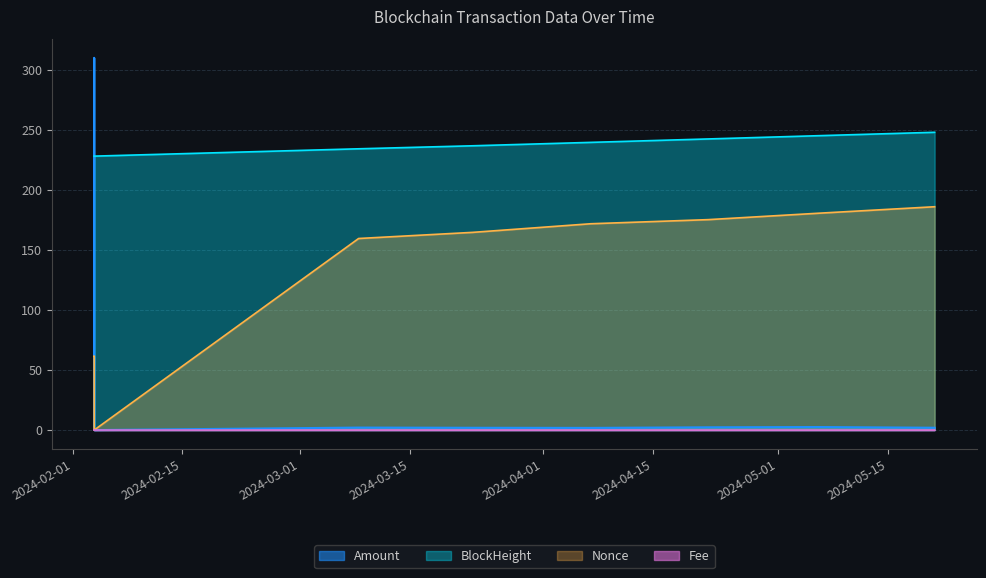

Rank the categories by Amount value from lowest to highest.

2024-02-03 18:06:00, 2024-04-07 02:09:00, 2024-03-23 01:09:00, 2024-05-20 23:15:00, 2024-03-08 11:39:00, 2024-04-22 01:27:00, 2024-05-06 04:12:00, 2024-02-03 17:54:00, 2024-02-03 18:03:00